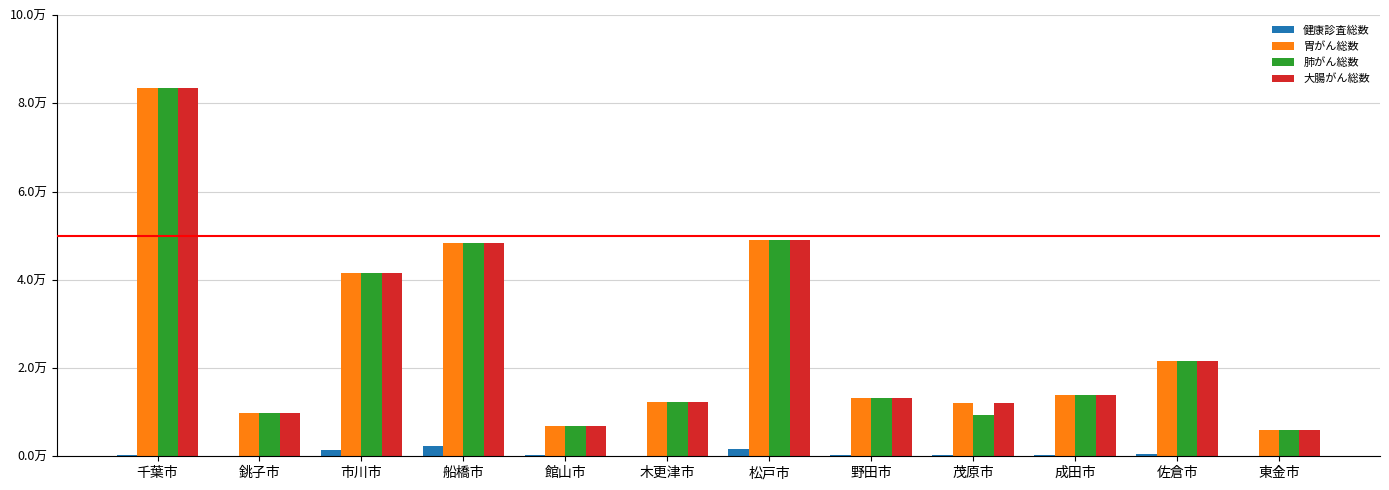

Between 船橋市 and 佐倉市, which series saw the biggest shift?

胃がん総数